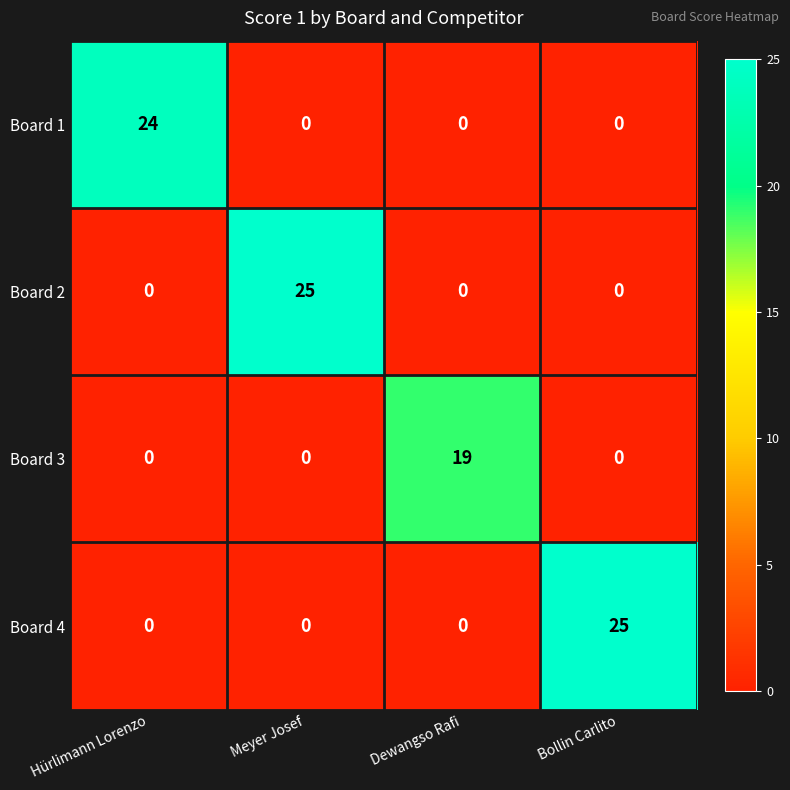

The value of Board 1 at Meyer Josef is -13. True or false?

False